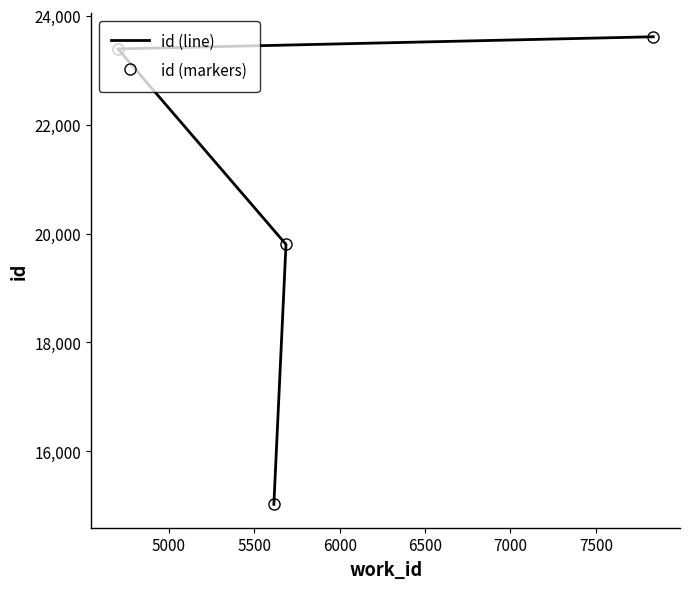

How many lines are shown in the chart?

2